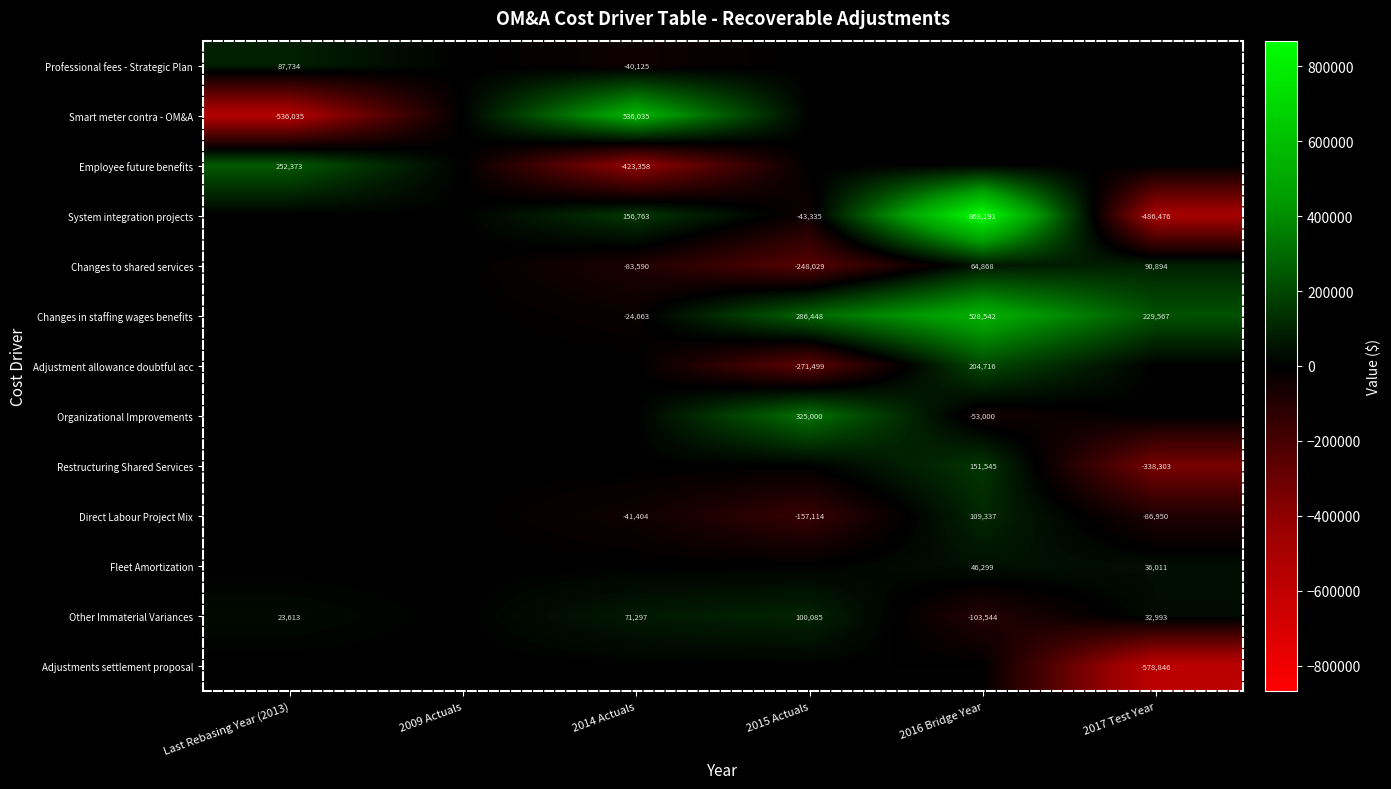

What is the sum of the Changes in staffing wages benefits values at 2016 Bridge Year and 2017 Test Year?

758109